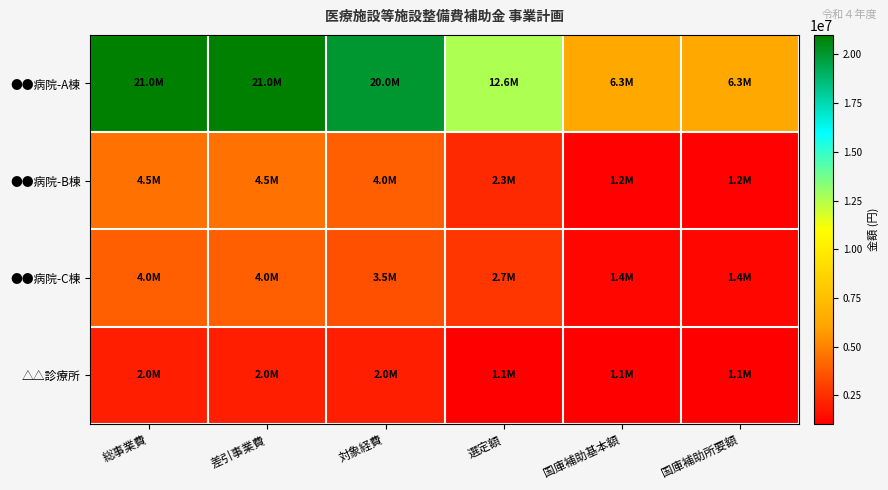

Reading left to right, list all the values displayed in this chart.

●●病院-A棟: 総事業費=21000000	差引事業費=21000000	対象経費=20000000	選定額=12636500	国庫補助基本額=6318000	国庫補助所要額=6318000
●●病院-B棟: 総事業費=4500000	差引事業費=4500000	対象経費=4000000	選定額=2304000	国庫補助基本額=1152000	国庫補助所要額=1152000
●●病院-C棟: 総事業費=4000000	差引事業費=4000000	対象経費=3500000	選定額=2712000	国庫補助基本額=1356000	国庫補助所要額=1356000
△△診療所: 総事業費=2000000	差引事業費=2000000	対象経費=2000000	選定額=1050000	国庫補助基本額=1050000	国庫補助所要額=1050000